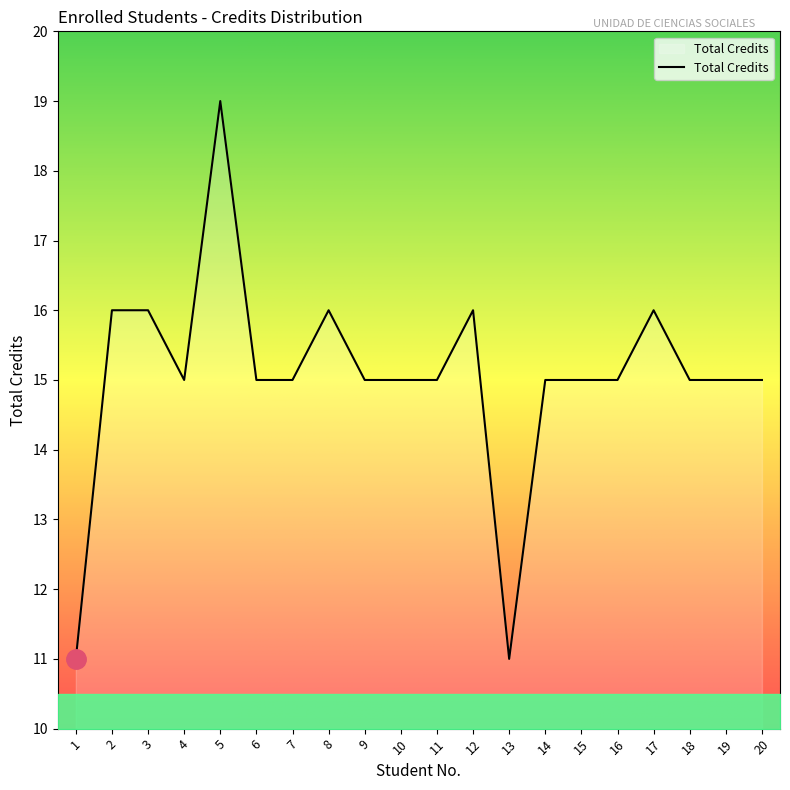

Reading left to right, transcribe all the data shown in this chart.

11	16	16	15	19	15	15	16	15	15	15	16	11	15	15	15	16	15	15	15